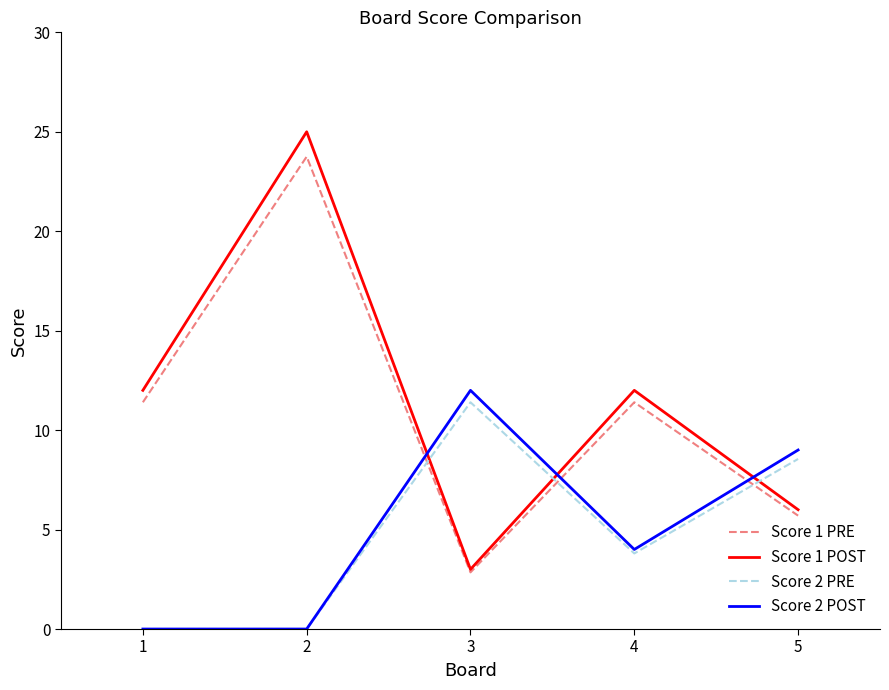

Which series has the largest total across all categories?

Score 1 POST